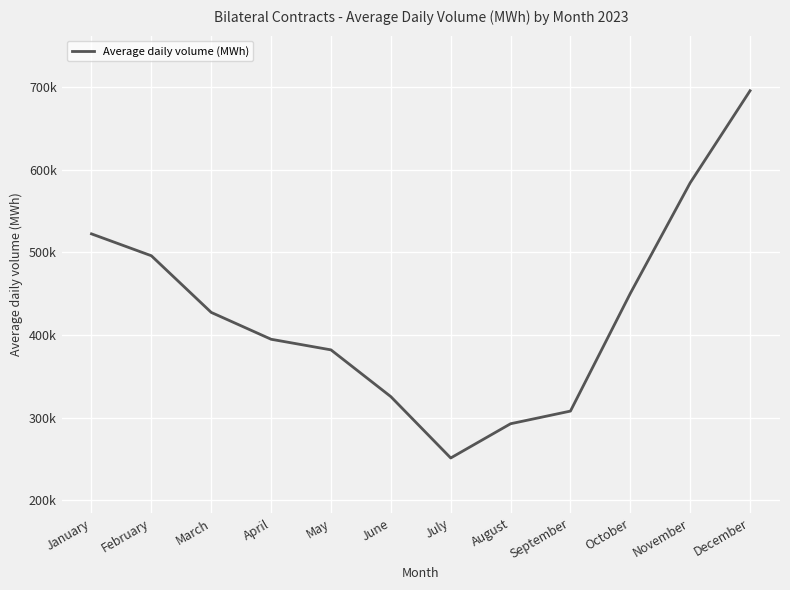

Reading left to right, transcribe all the data shown in this chart.

522268.2	495805.7	427285.1	394827.4	381984.5	325423.3	251247.9	292654.8	307962.7	450306.2	584003.3	695373.4